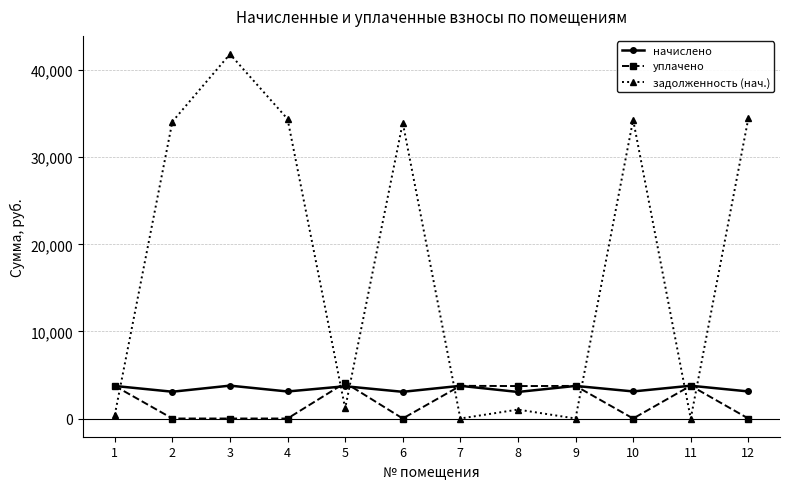

At how many categories does at least one series exceed 8837?

6